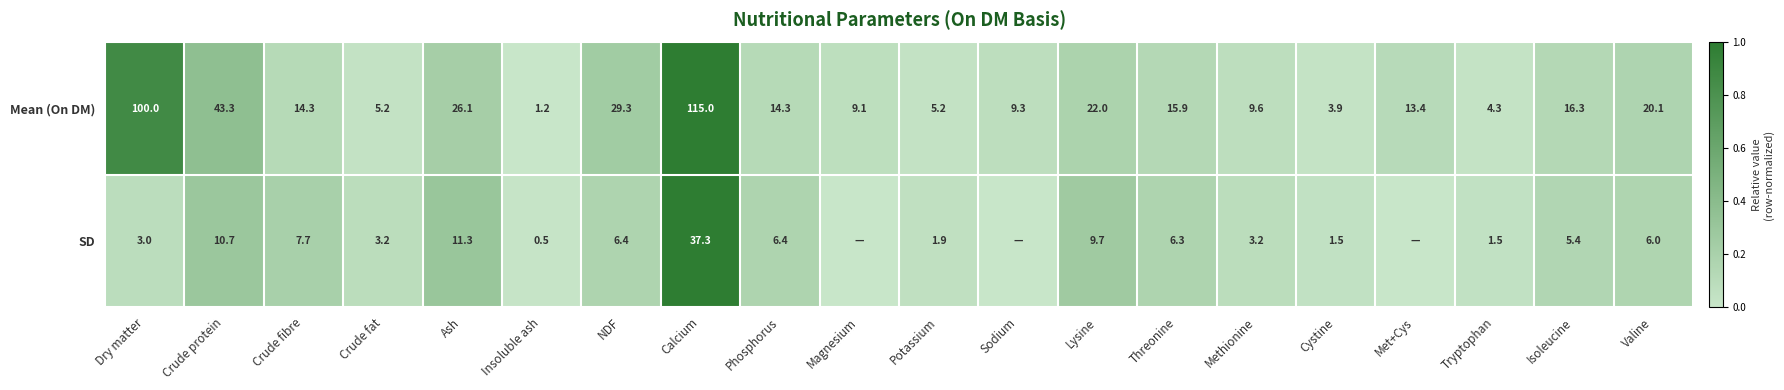

Between Met+Cys and Potassium, which is larger?

Met+Cys